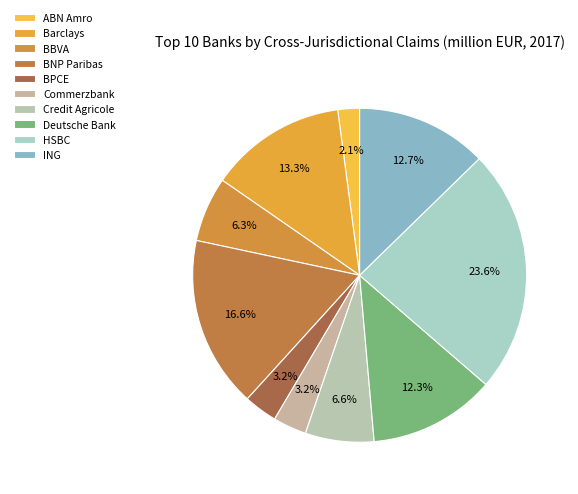

Does HSBC account for over 50% of the chart?

No